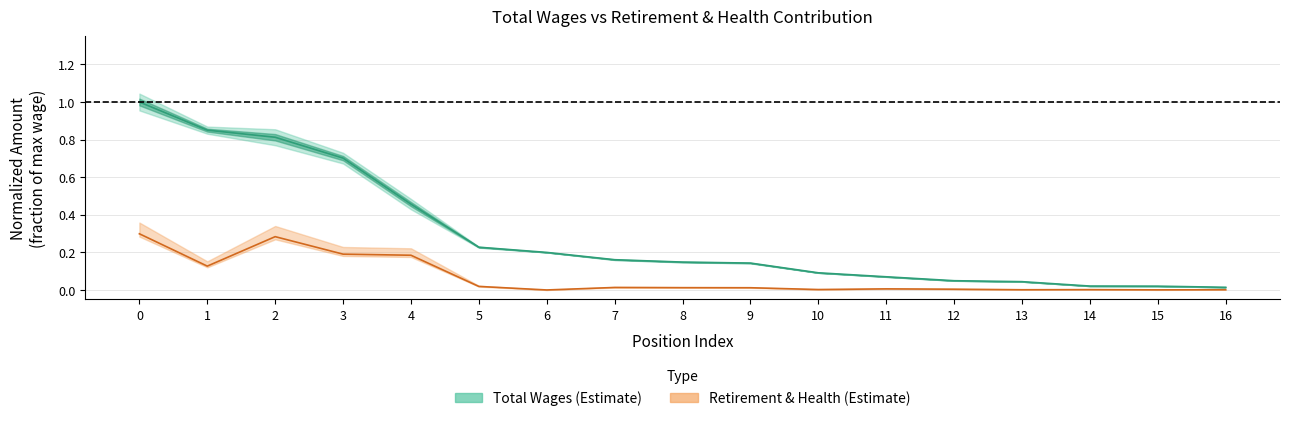

What are all the series names shown in the legend?

total_wages, retirement_health